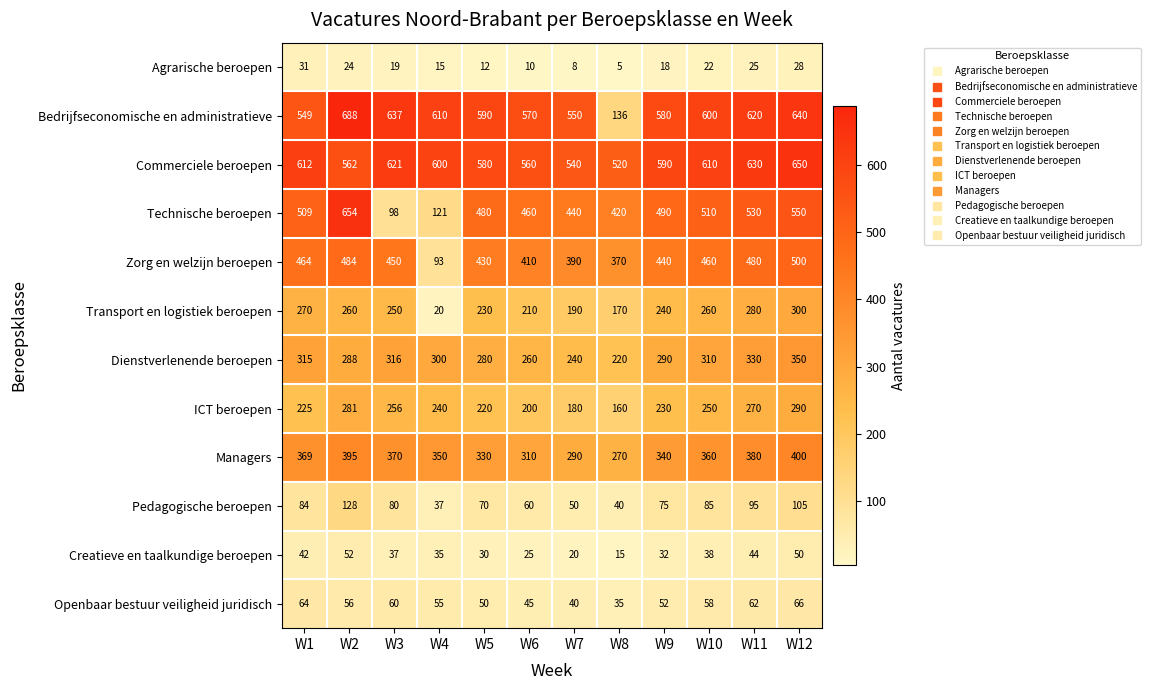

What is the difference between the highest and lowest values at W8?

515